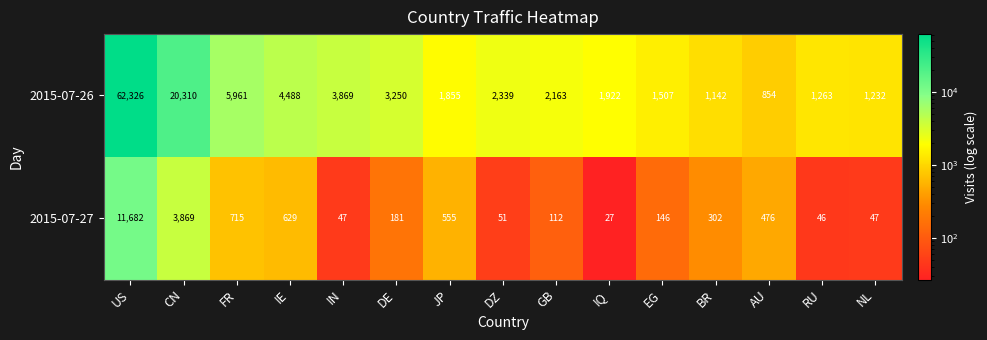

Between IQ and RU, which series saw the biggest shift?

2015-07-26